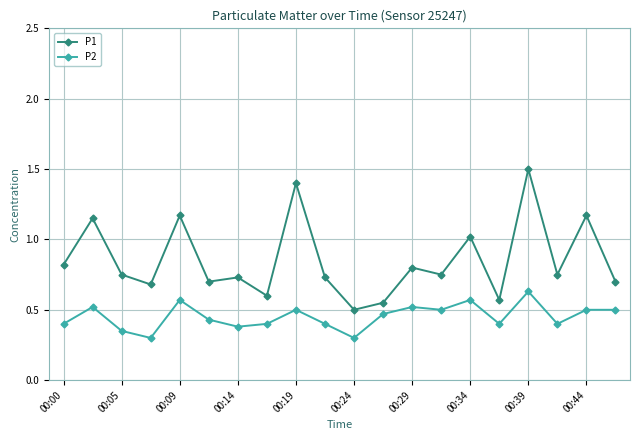

What is the average value of the P1 series?

0.9